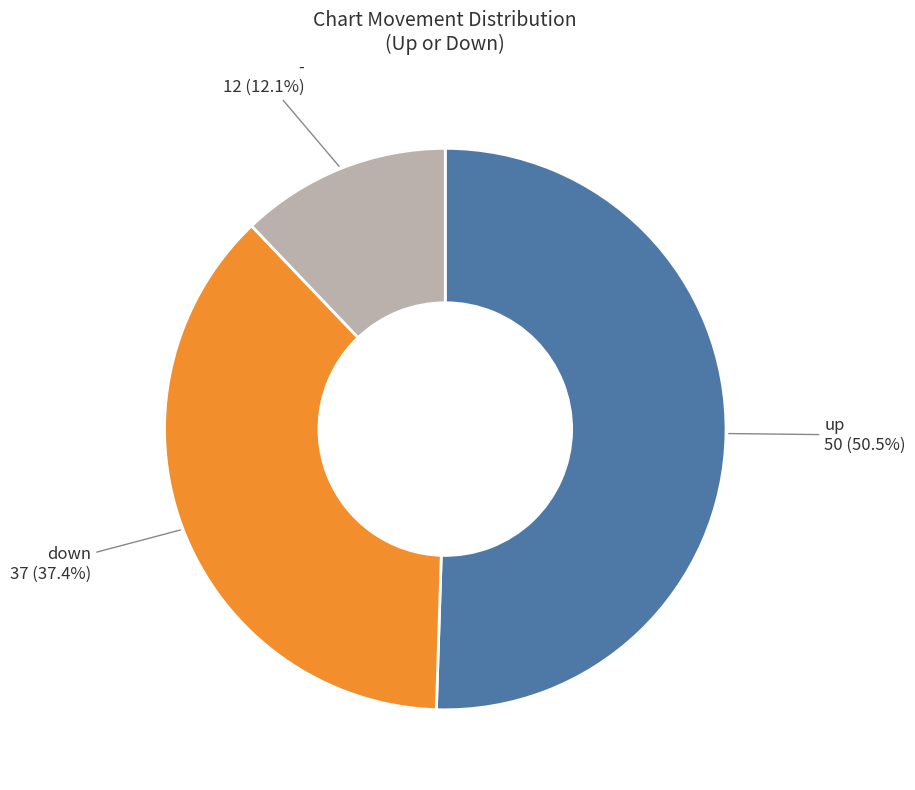

To the nearest percent, what is the difference between the largest and smallest slice percentages?

38%